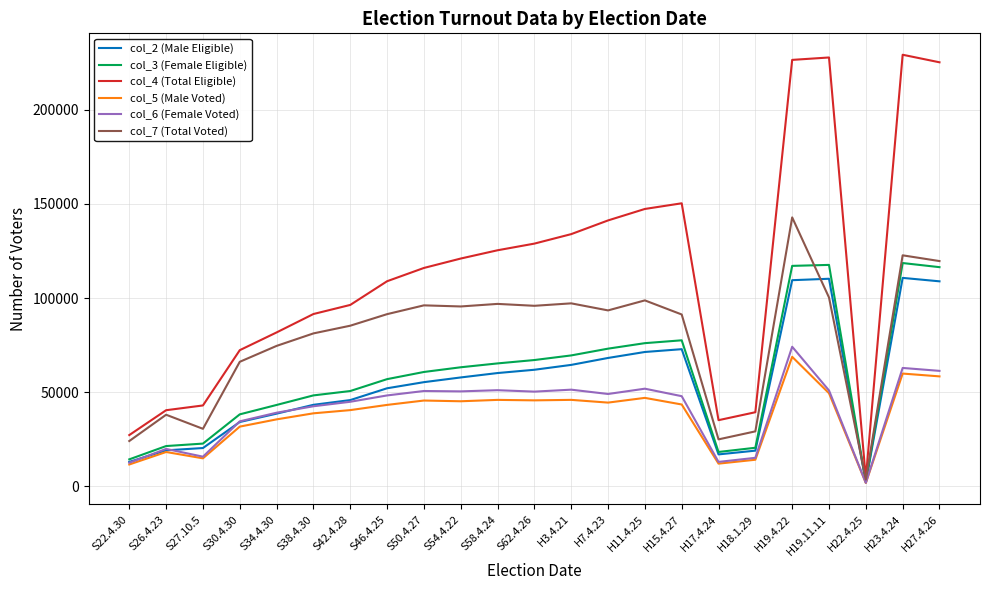

What is the difference between the maximum and second lowest values in the col_3 (Female Eligible) series?

104358